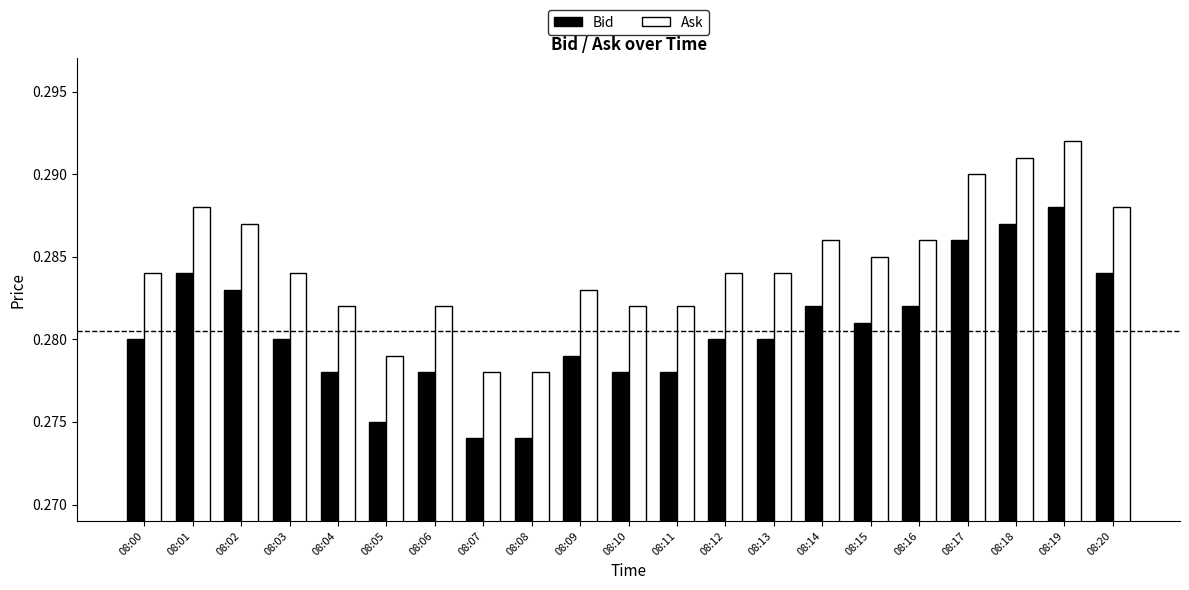

Rank the series by their maximum value, from highest to lowest.

Ask, Bid